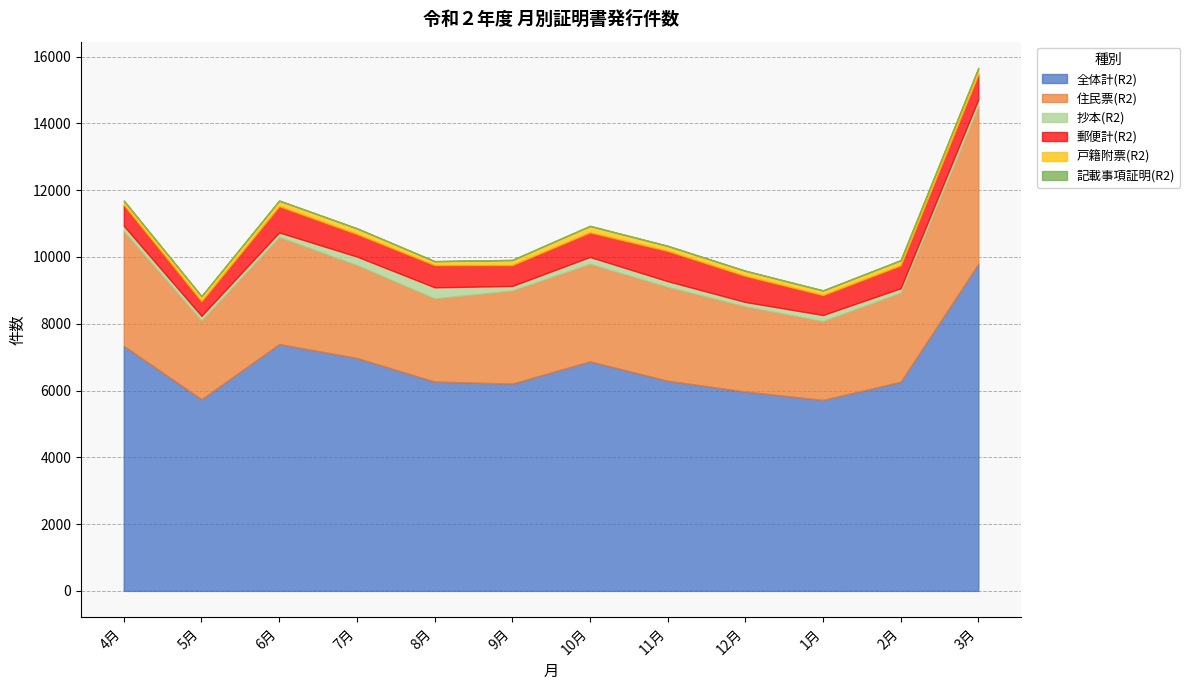

What is the label of the 2nd point from the left?

5月